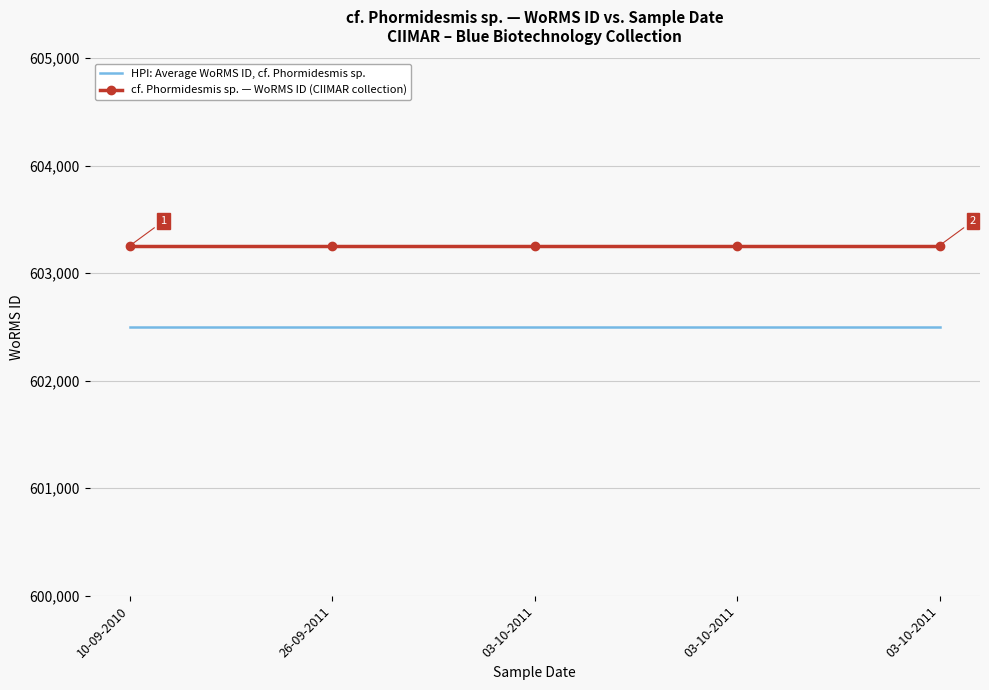

Count the number of data series in this chart.

2